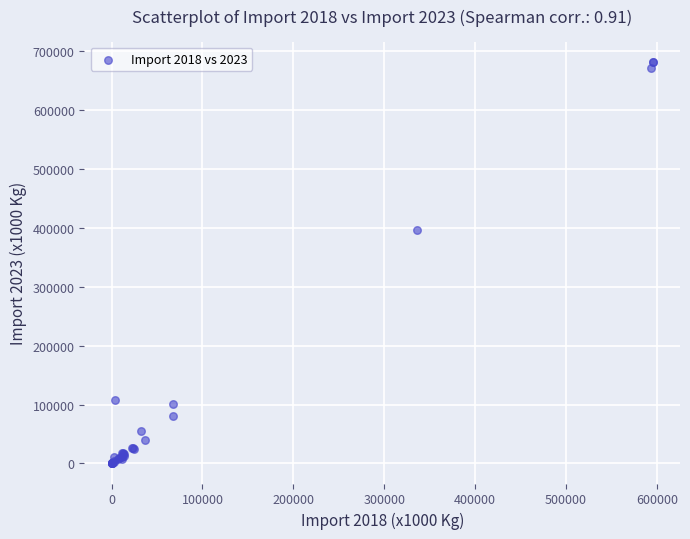

What Y value in the scatter plot is closest to 341056?

395861.3